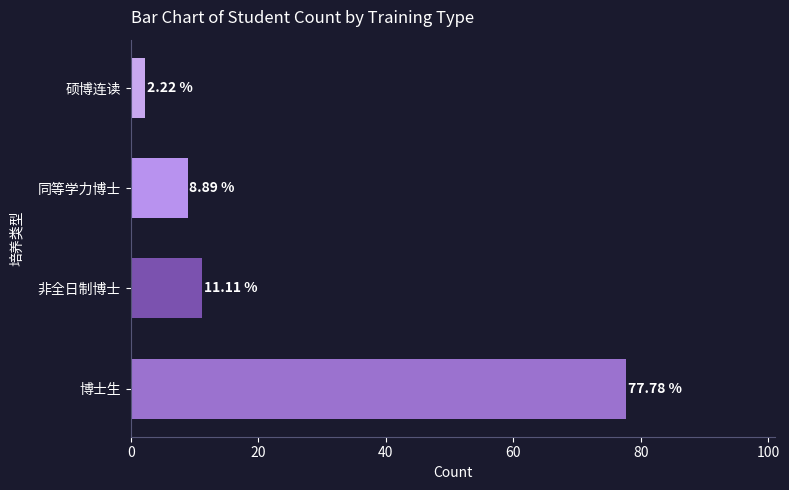

Rank the categories by value from lowest to highest.

硕博连读, 同等学力博士, 非全日制博士, 博士生